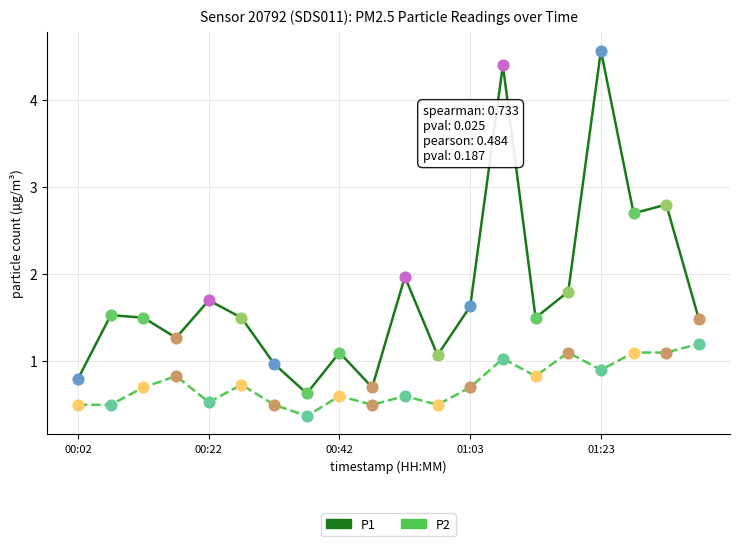

Which series has the largest total across all categories?

P1